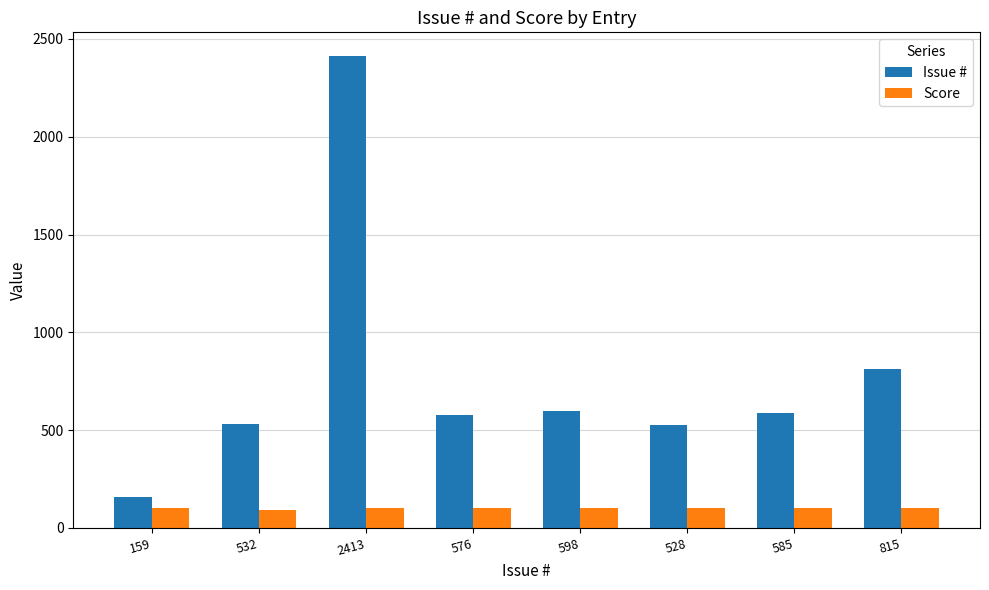

List the series in order of their peak value, highest first.

Issue #, Score